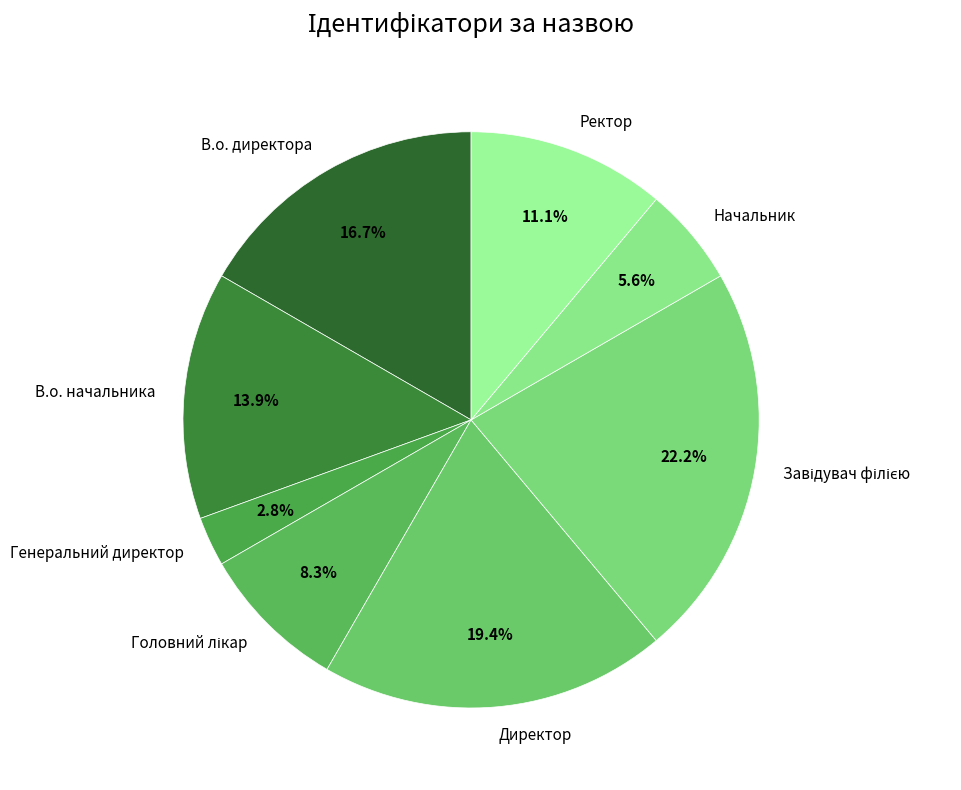

Which has a higher value, Начальник or Генеральний директор?

Начальник